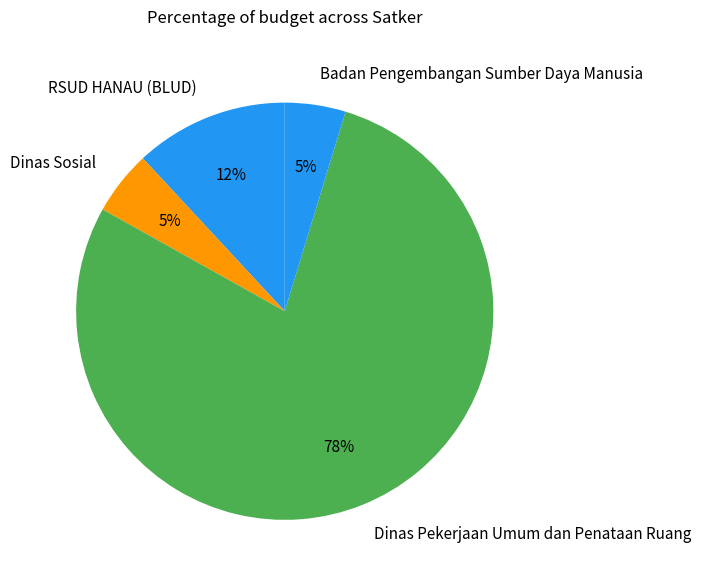

To the nearest percent, what percentage of the pie is Dinas Pekerjaan Umum dan Penataan Ruang?

78%